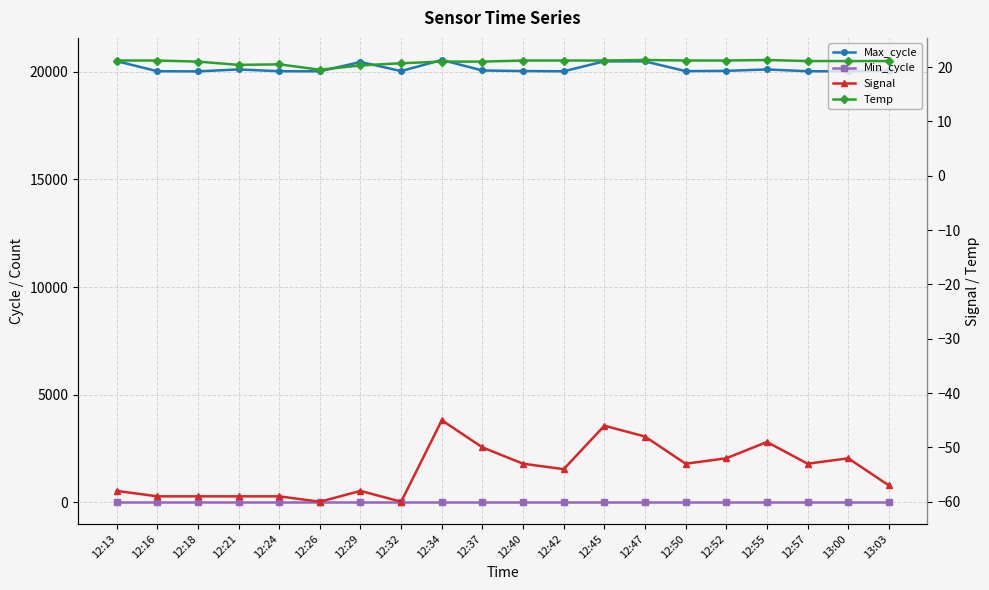

Which series has the largest total across all categories?

Max_cycle